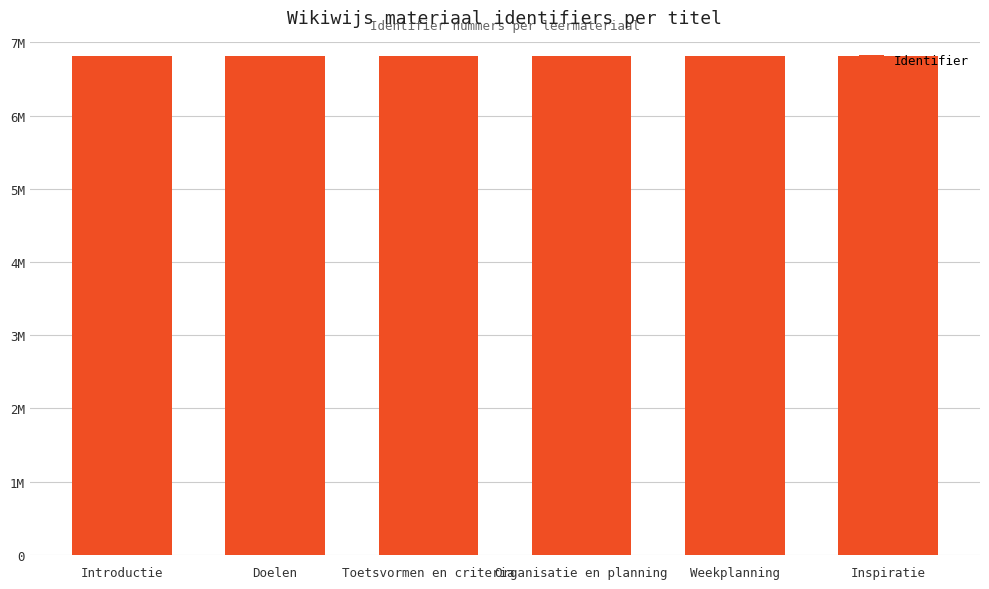

Which category has the highest value across all series?

Inspiratie